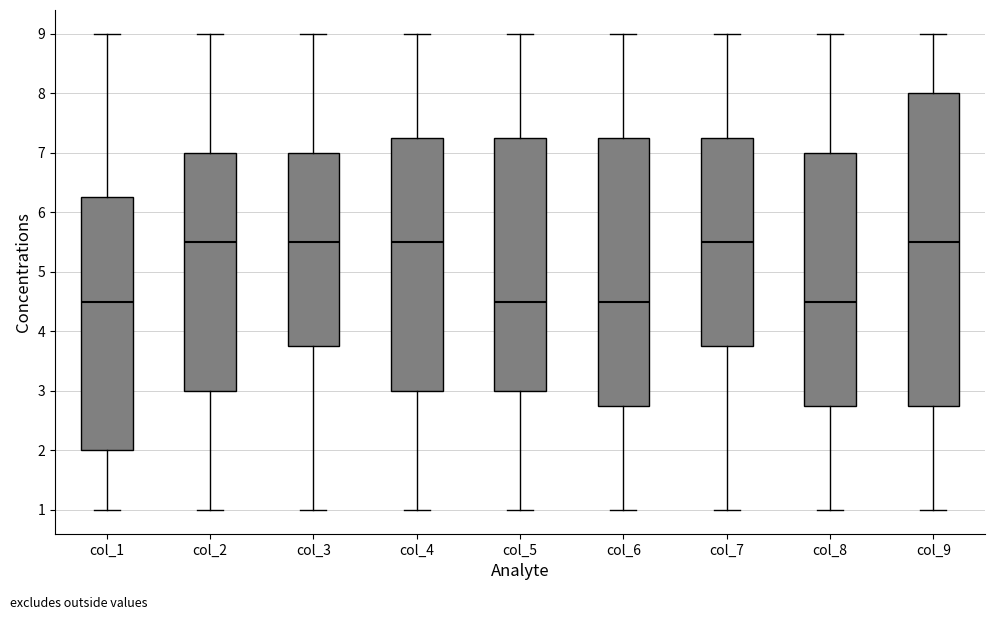

Which box is the tallest, from its lower edge to its upper edge?

col_9